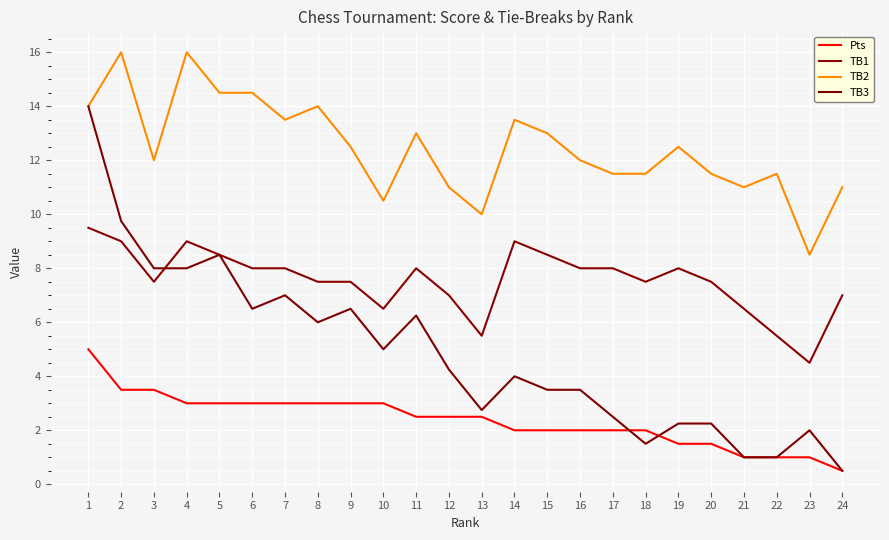

How many categories are shown in the chart?

24